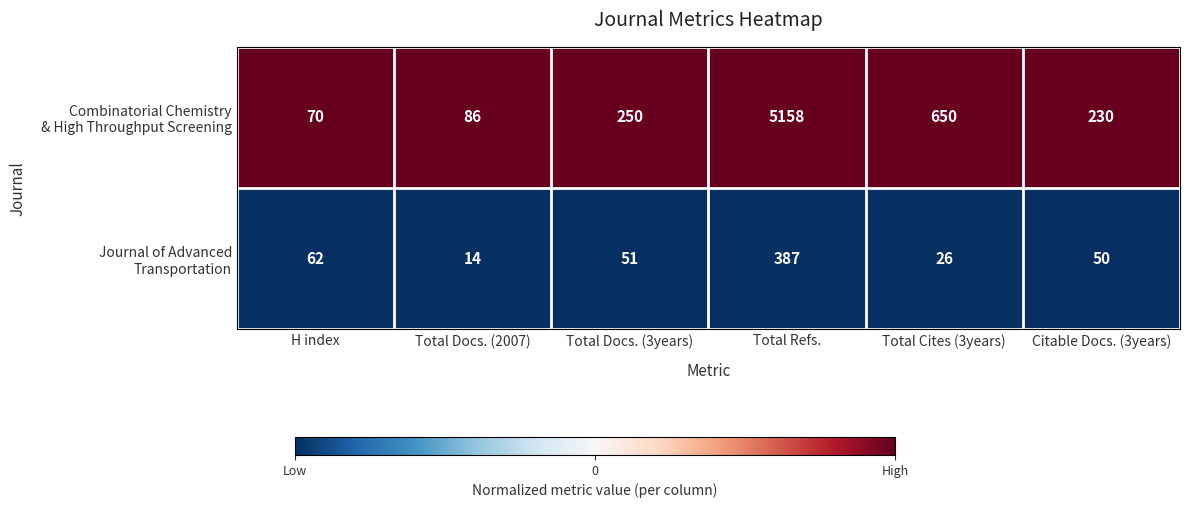

Which label corresponds to the smallest value in the chart?

Total Docs. (2007)